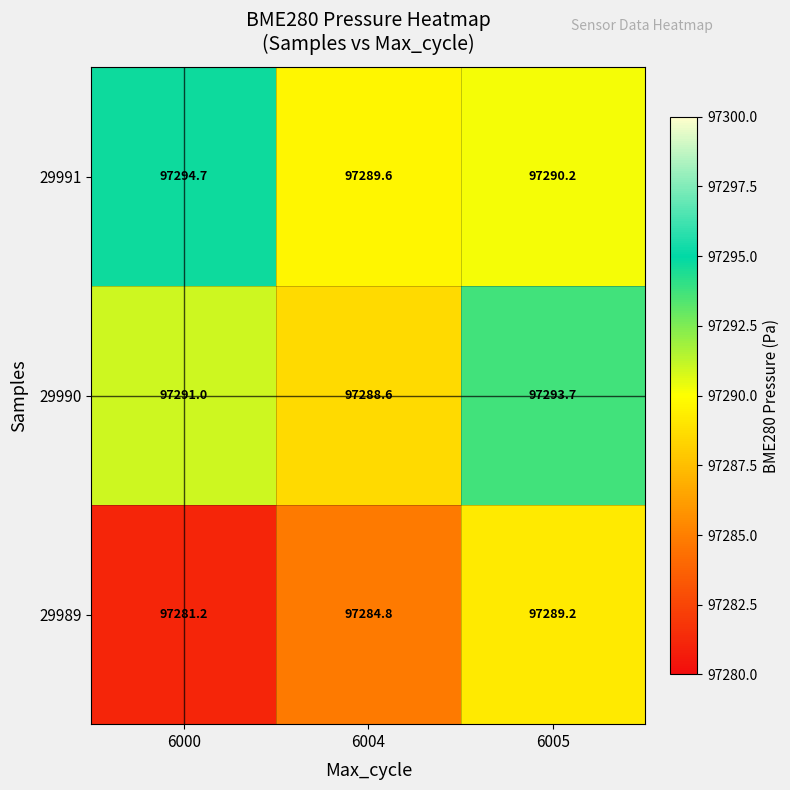

Where does the 29989 series first go above 97284?

6004